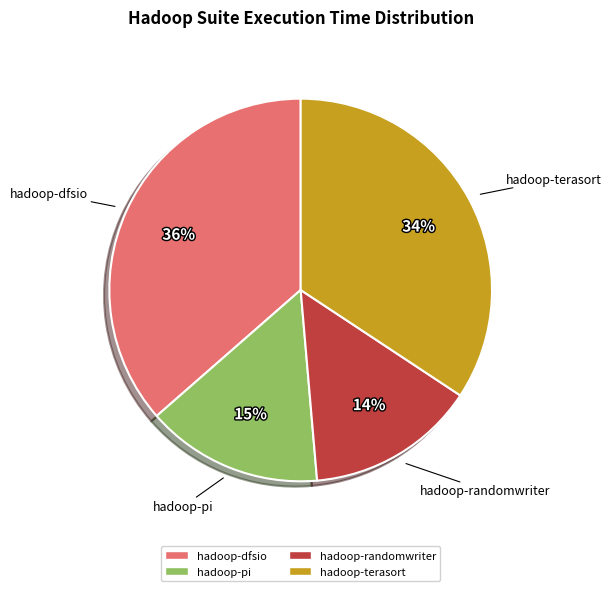

Is it true that hadoop-terasort is 34% of the pie?

True